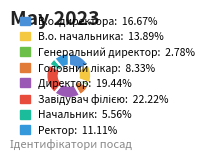

How many segments does this pie chart have?

8